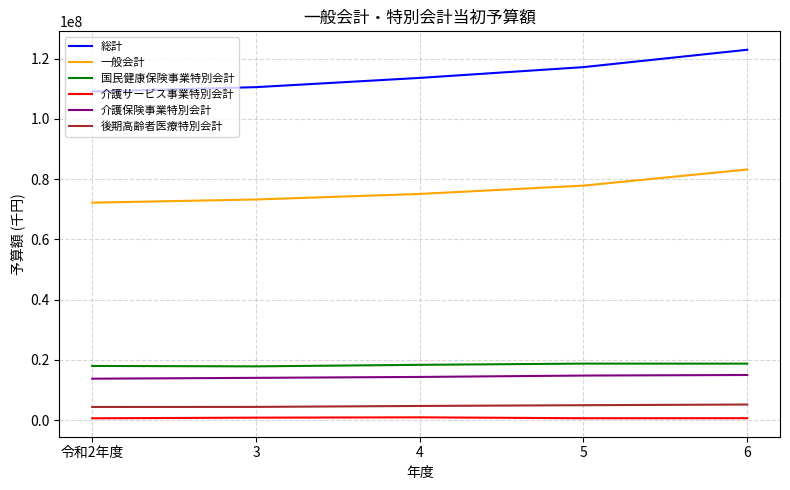

What position from the left is 4?

3